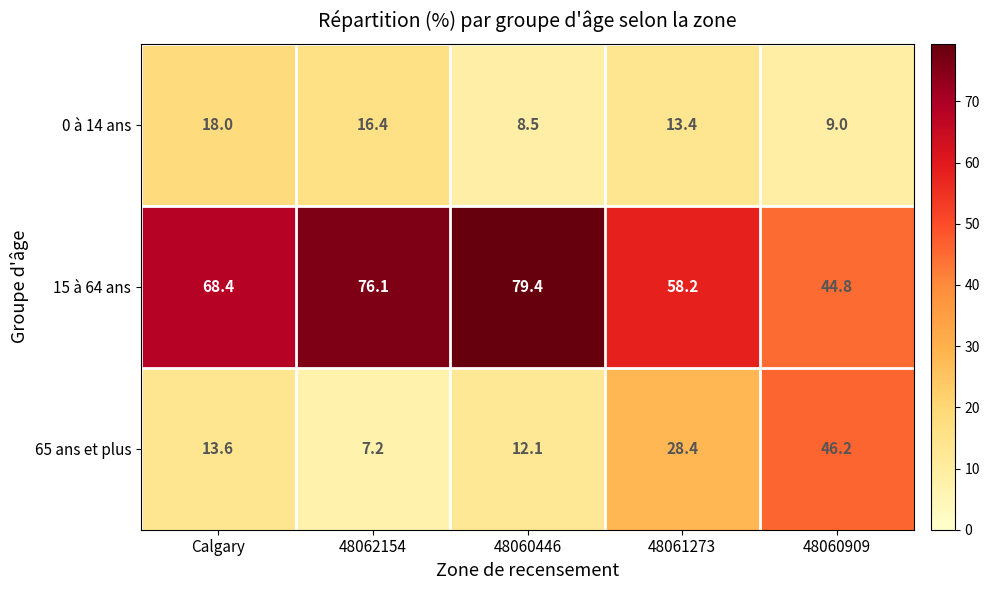

What is the sum of the 15 à 64 ans values at Calgary and 48062154?

144.5